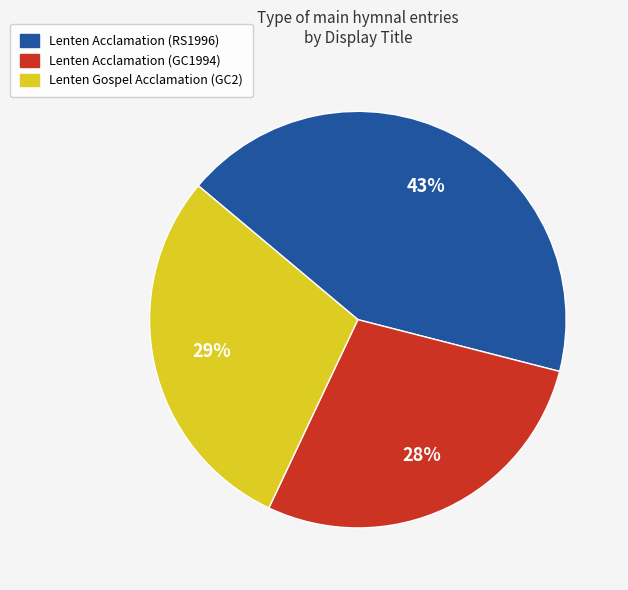

Approximately how many times larger is the value at Lenten Gospel Acclamation (GC2) compared to Lenten Acclamation (GC1994)?

1.0